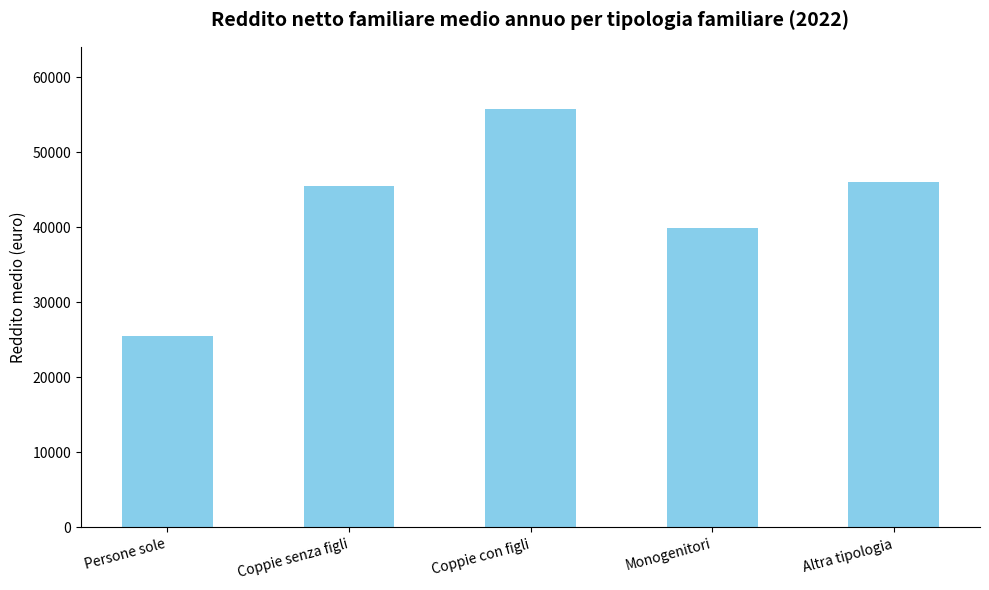

What position from the right is Coppie con figli?

3